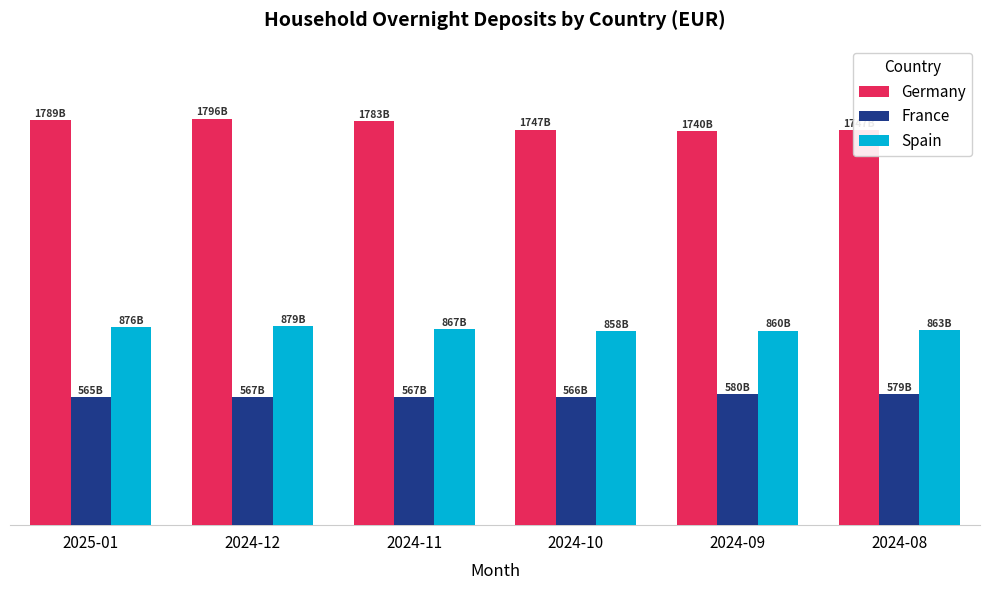

What is the value of the France bar at the 1st from the left?

565.2